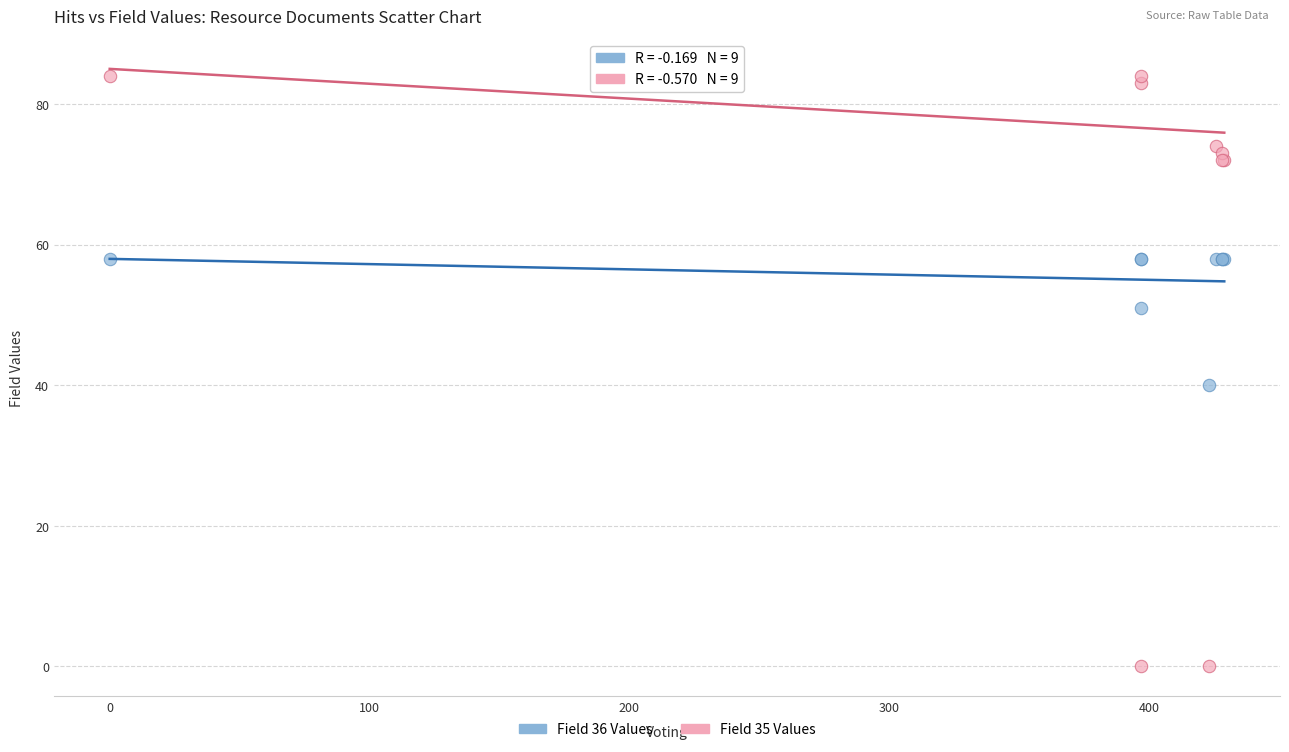

In the Field 35 Values series, what Y value is closest to 42?

72